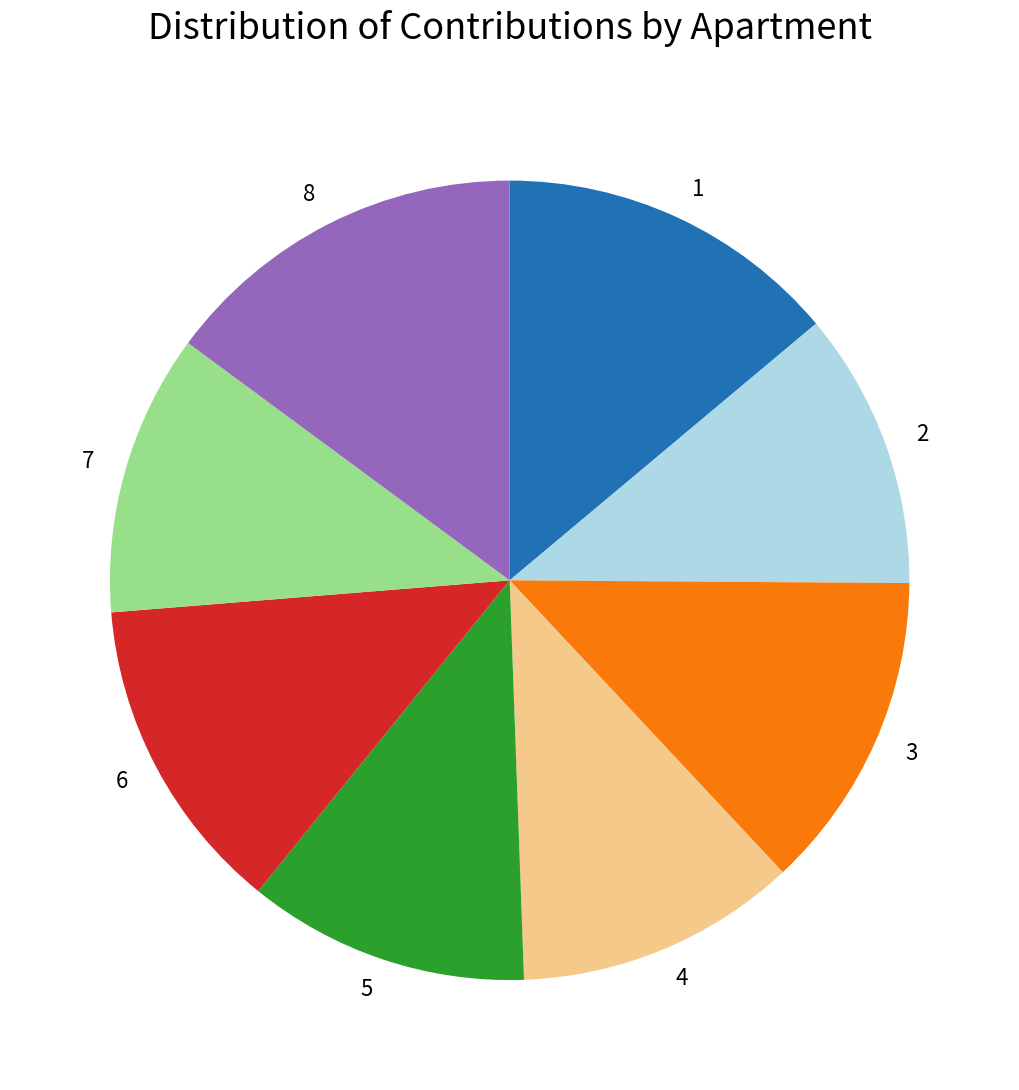

Which has a higher value, 8 or 6?

8